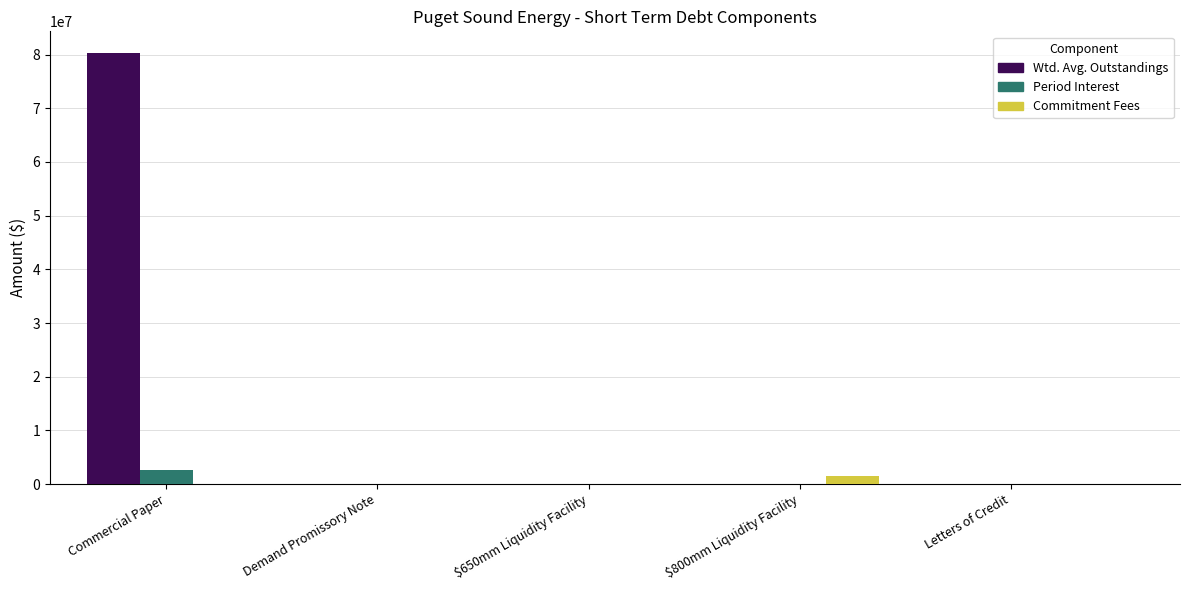

Is the value of Commitment Fees at $800mm Liquidity Facility greater than the value of Period Interest at $800mm Liquidity Facility?

Yes